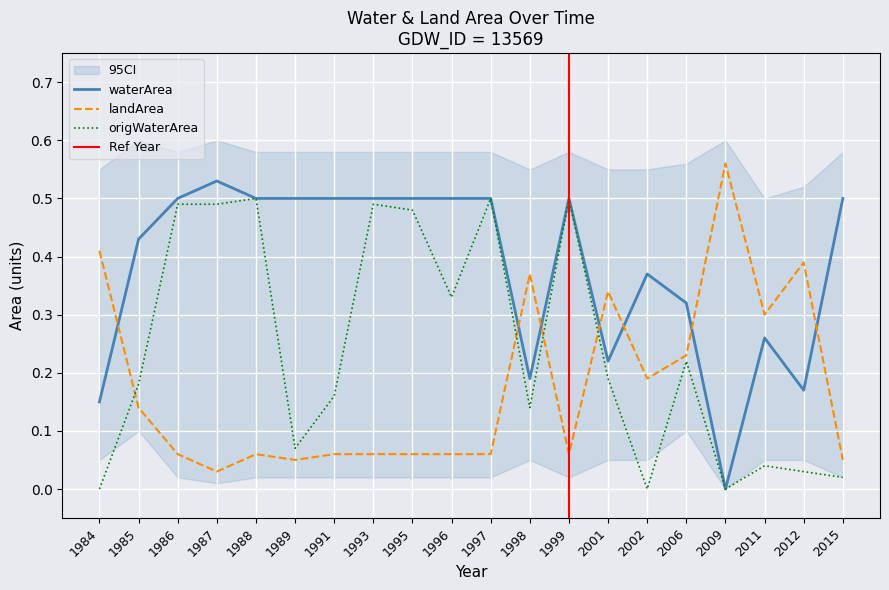

True or false: origWaterArea and waterArea intersect in this chart.

False